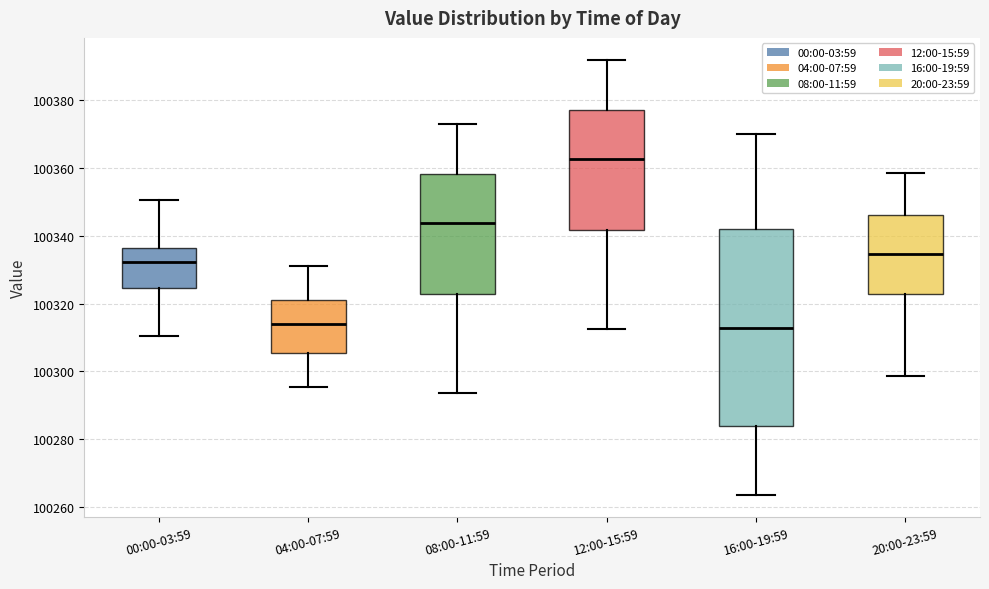

Reading left to right, transcribe this box plot: for each box, give where its median line is, the range the box spans, and where its two whiskers end, as read against the y-axis. The values are not printed on the chart, so give them approximately, as read against the axis.

00:00-03:59: median 100332, box 100324 to 100336, whiskers 100310 to 100350
04:00-07:59: median 100314, box 100306 to 100320, whiskers 100296 to 100330
08:00-11:59: median 100344, box 100322 to 100358, whiskers 100294 to 100372
12:00-15:59: median 100362, box 100342 to 100378, whiskers 100312 to 100392
16:00-19:59: median 100312, box 100284 to 100342, whiskers 100264 to 100370
20:00-23:59: median 100334, box 100322 to 100346, whiskers 100298 to 100358